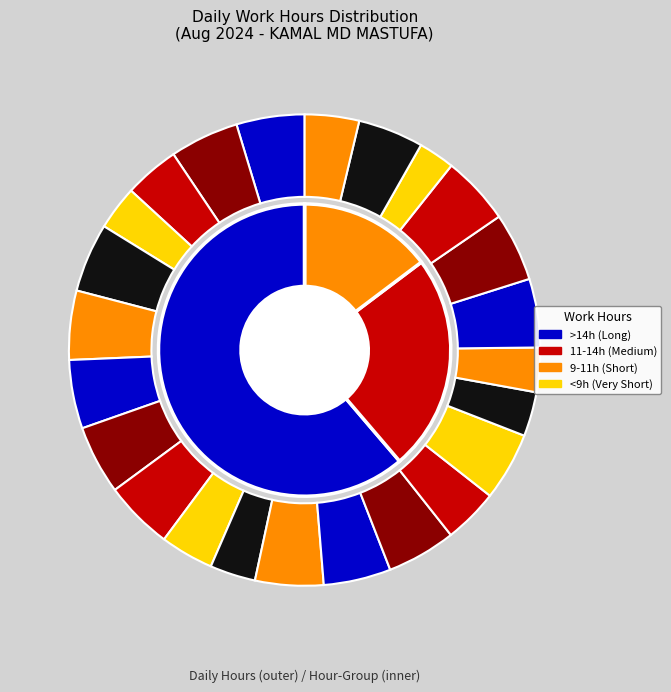

What percentage do 4-Aug and 12-Aug together represent?

7.7%